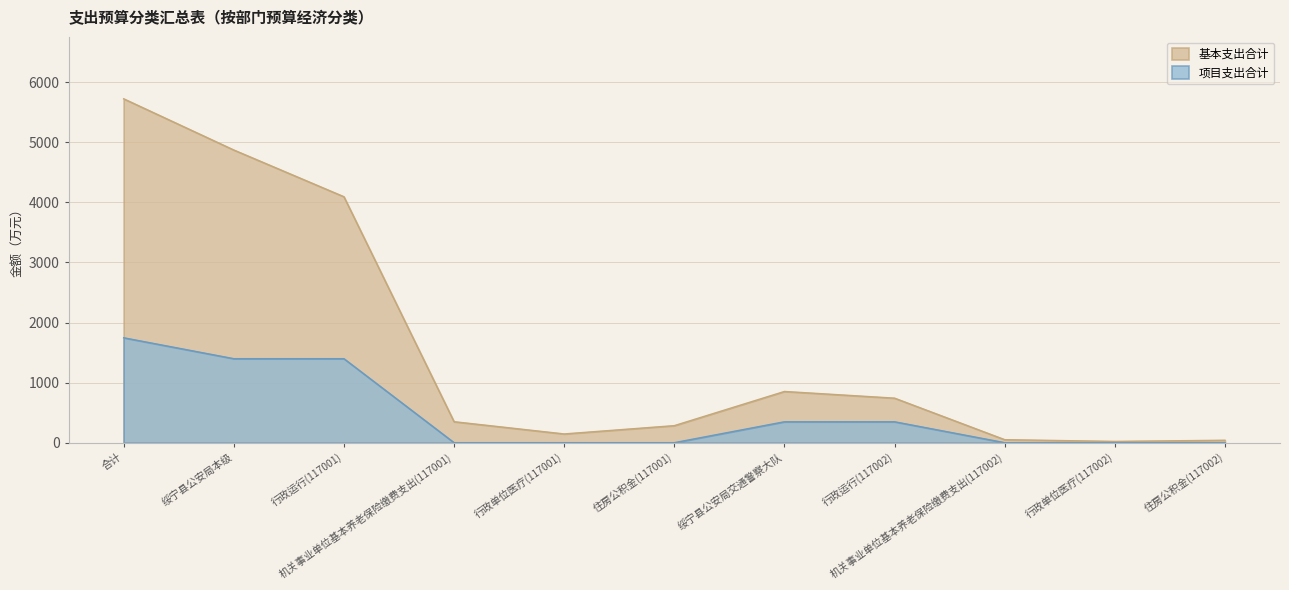

True or false: 基本支出合计 and 项目支出合计 intersect in this chart.

False